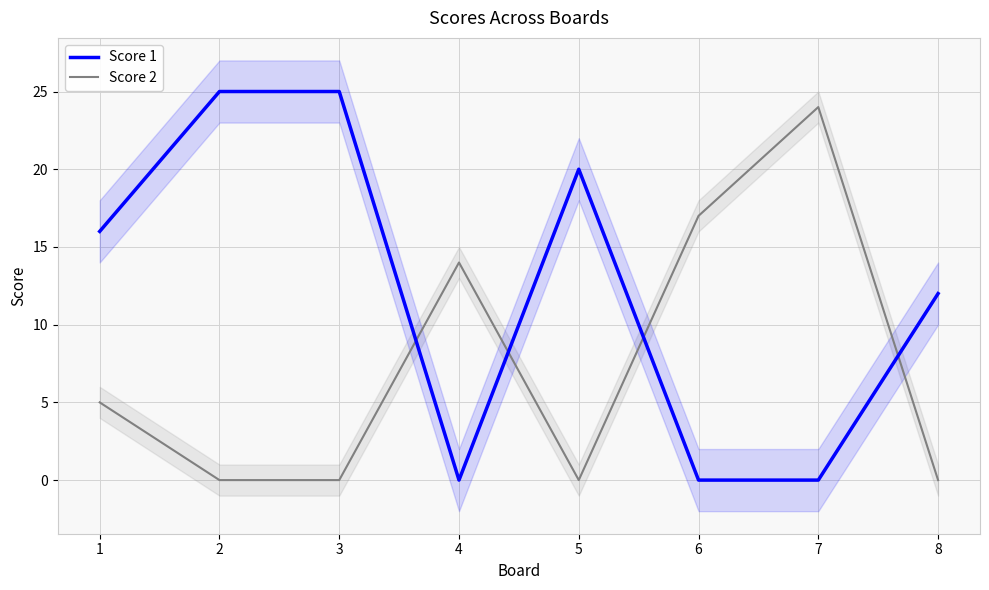

Reading left to right, transcribe all the data shown in this chart.

Score 1: 16	25	25	0	20	0	0	12
Score 2: 5	0	0	14	0	17	24	0